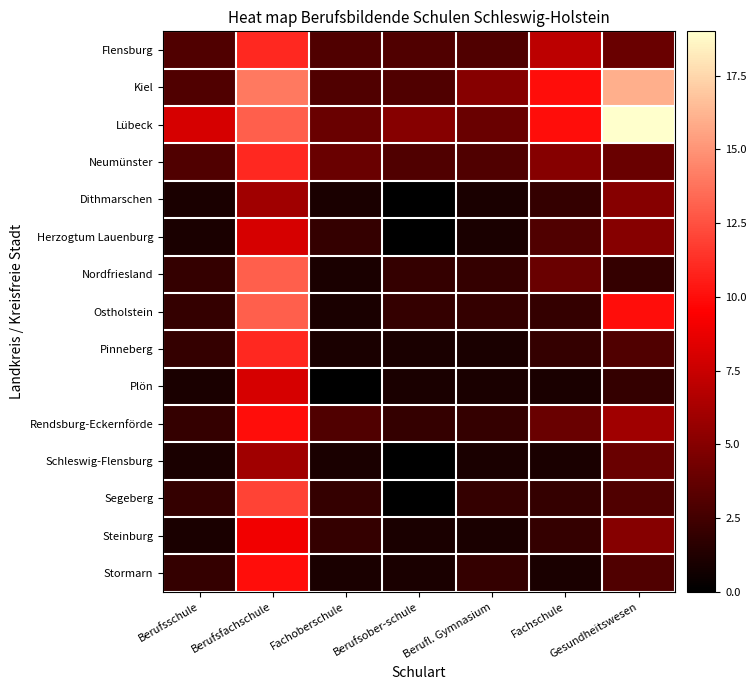

Reading left to right, list all the values displayed in this chart.

Flensburg: Berufsschule=3	Berufsfachschule=11	Fachoberschule=3	Berufsober-schule=3	Berufl. Gymnasium=3	Fachschule=7	Gesundheitswesen=4
Kiel: Berufsschule=3	Berufsfachschule=14	Fachoberschule=3	Berufsober-schule=3	Berufl. Gymnasium=5	Fachschule=10	Gesundheitswesen=16
Lübeck: Berufsschule=8	Berufsfachschule=13	Fachoberschule=4	Berufsober-schule=5	Berufl. Gymnasium=4	Fachschule=10	Gesundheitswesen=19
Neumünster: Berufsschule=3	Berufsfachschule=11	Fachoberschule=4	Berufsober-schule=3	Berufl. Gymnasium=3	Fachschule=5	Gesundheitswesen=4
Dithmarschen: Berufsschule=1	Berufsfachschule=6	Fachoberschule=1	Berufsober-schule=0	Berufl. Gymnasium=1	Fachschule=2	Gesundheitswesen=5
Herzogtum Lauenburg: Berufsschule=1	Berufsfachschule=8	Fachoberschule=2	Berufsober-schule=0	Berufl. Gymnasium=1	Fachschule=3	Gesundheitswesen=5
Nordfriesland: Berufsschule=2	Berufsfachschule=13	Fachoberschule=1	Berufsober-schule=2	Berufl. Gymnasium=2	Fachschule=4	Gesundheitswesen=2
Ostholstein: Berufsschule=2	Berufsfachschule=13	Fachoberschule=1	Berufsober-schule=2	Berufl. Gymnasium=2	Fachschule=2	Gesundheitswesen=10
Pinneberg: Berufsschule=2	Berufsfachschule=11	Fachoberschule=1	Berufsober-schule=1	Berufl. Gymnasium=1	Fachschule=2	Gesundheitswesen=3
Plön: Berufsschule=1	Berufsfachschule=8	Fachoberschule=0	Berufsober-schule=1	Berufl. Gymnasium=1	Fachschule=1	Gesundheitswesen=2
Rendsburg-Eckernförde: Berufsschule=2	Berufsfachschule=10	Fachoberschule=3	Berufsober-schule=2	Berufl. Gymnasium=2	Fachschule=4	Gesundheitswesen=6
Schleswig-Flensburg: Berufsschule=1	Berufsfachschule=6	Fachoberschule=1	Berufsober-schule=0	Berufl. Gymnasium=1	Fachschule=1	Gesundheitswesen=4
Segeberg: Berufsschule=2	Berufsfachschule=12	Fachoberschule=2	Berufsober-schule=0	Berufl. Gymnasium=2	Fachschule=2	Gesundheitswesen=3
Steinburg: Berufsschule=1	Berufsfachschule=9	Fachoberschule=2	Berufsober-schule=1	Berufl. Gymnasium=1	Fachschule=2	Gesundheitswesen=5
Stormarn: Berufsschule=2	Berufsfachschule=10	Fachoberschule=1	Berufsober-schule=1	Berufl. Gymnasium=2	Fachschule=1	Gesundheitswesen=3